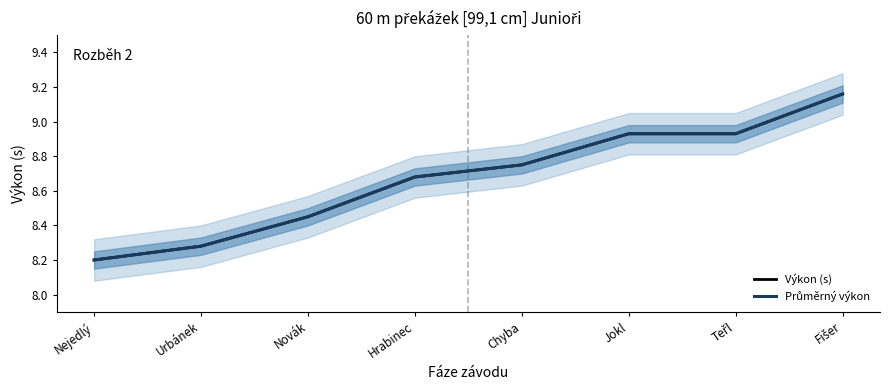

At which category is the sum across all series the highest?

Fišer